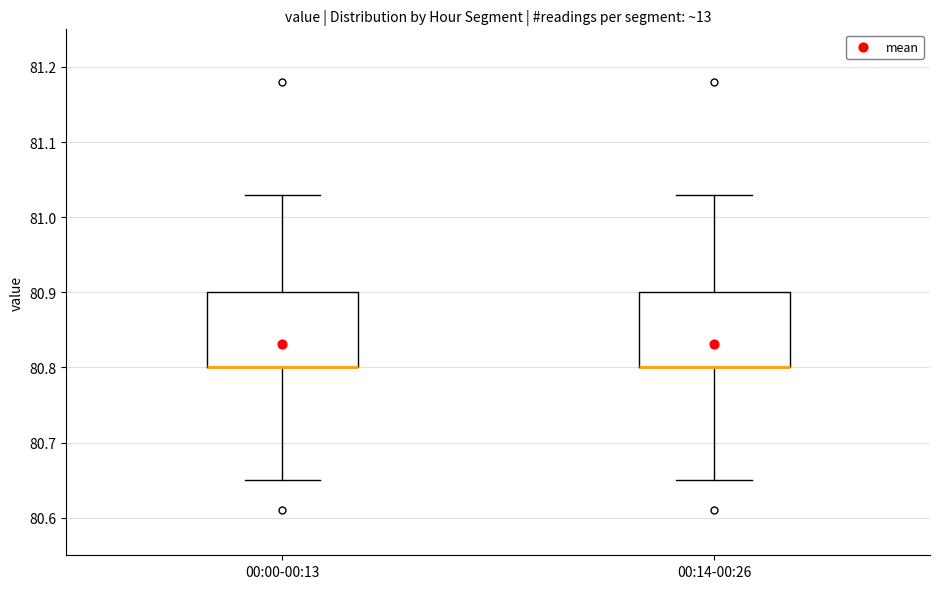

Reading left to right, read every box against the y-axis: the position of its median line, the range the box covers, and the ends of its whiskers. The values are not printed on the chart, so give them approximately, as read against the axis.

00:00-00:13: median 80.80 (drawn on the box's lower edge), box 80.80 to 80.90, whiskers 80.65 to 81.03
00:14-00:26: median 80.80 (drawn on the box's lower edge), box 80.80 to 80.90, whiskers 80.65 to 81.03